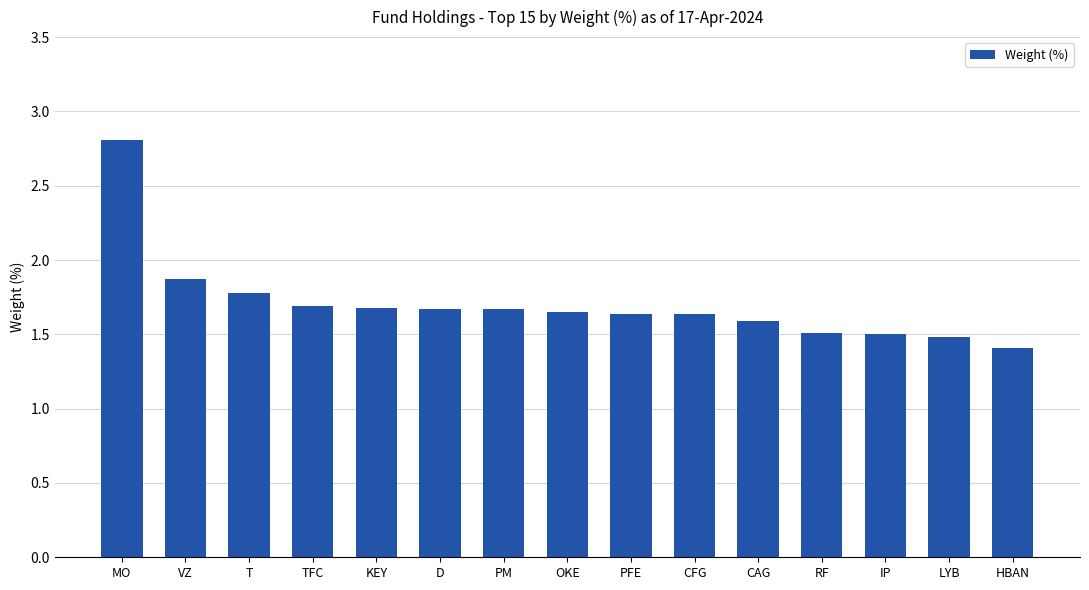

What is the difference between the values at HBAN and PM?

0.3